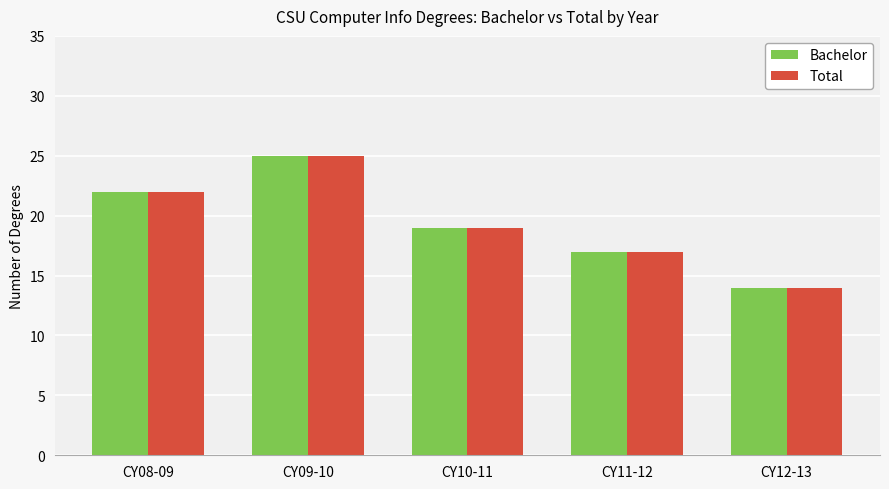

How many bars are there in total?

10